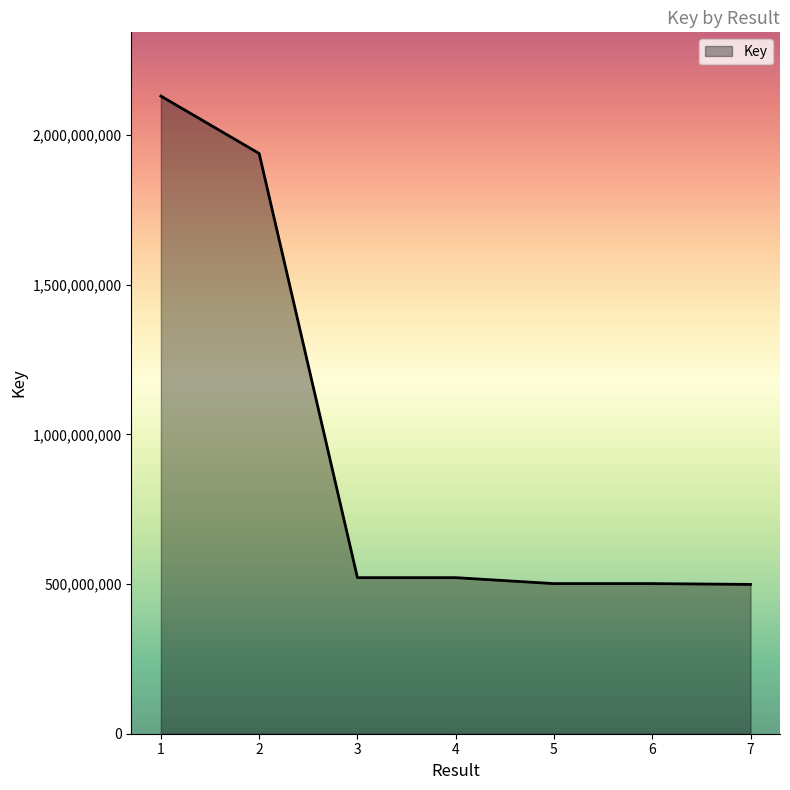

Is it true that the value at 1 is 2129706590?

True